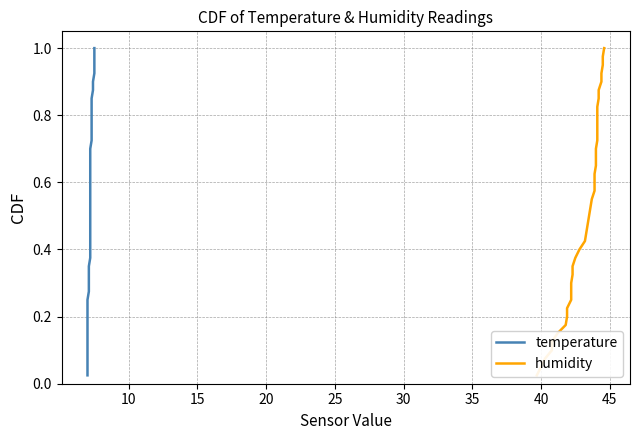

What is the highest value of the temperature series?

1.0